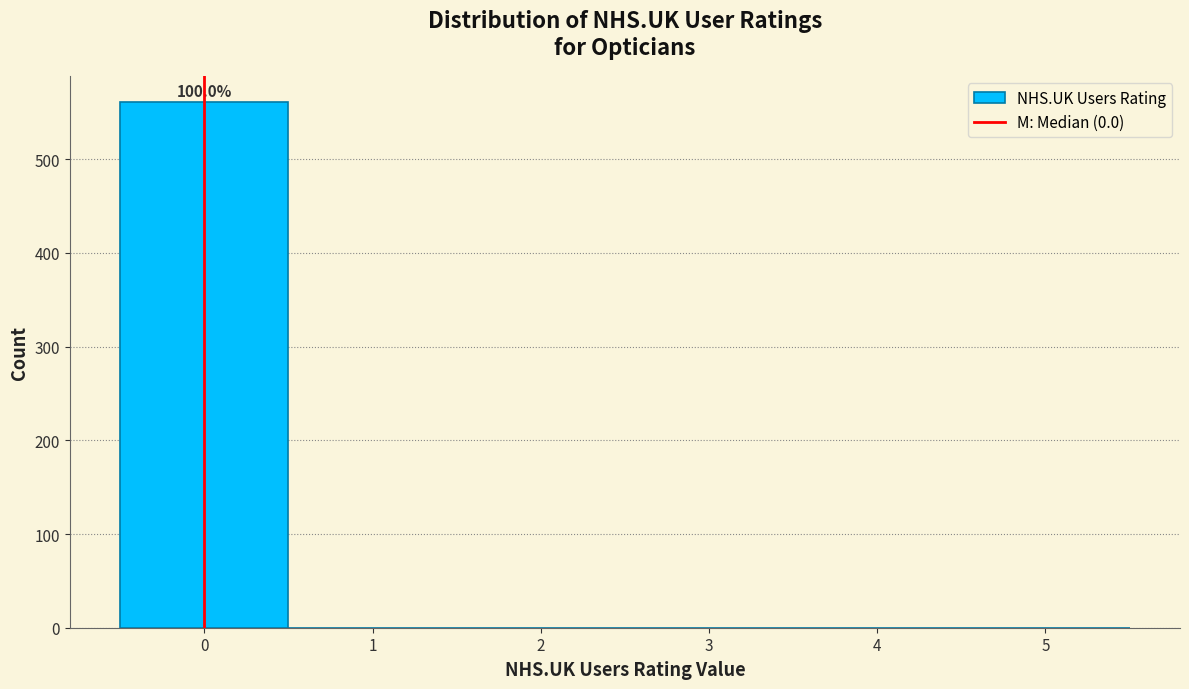

Which range on the x-axis has the tallest bar?

-0.5 to 0.5